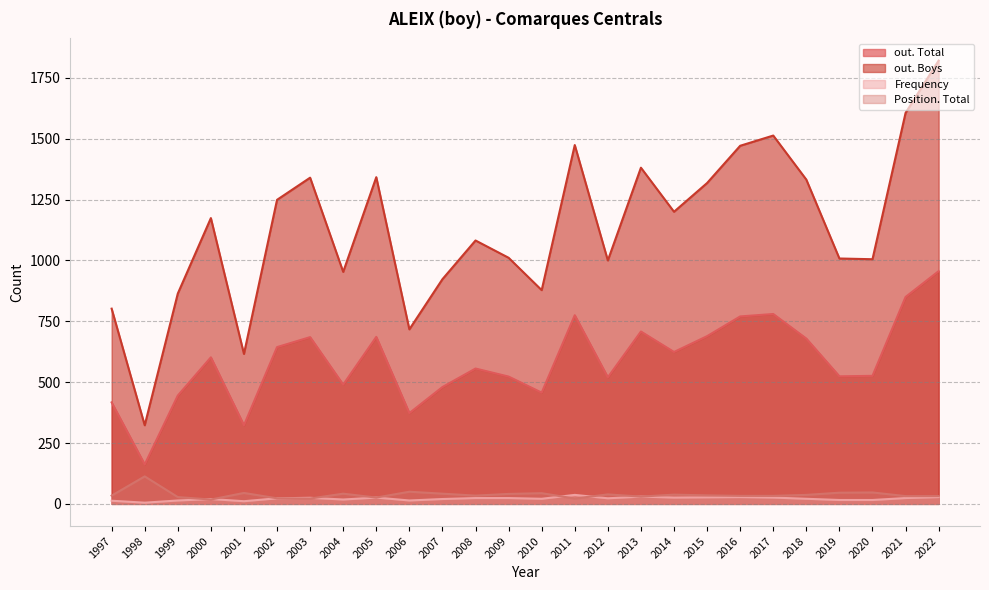

True or false: Frequency has a value of 12 at 2012.

False